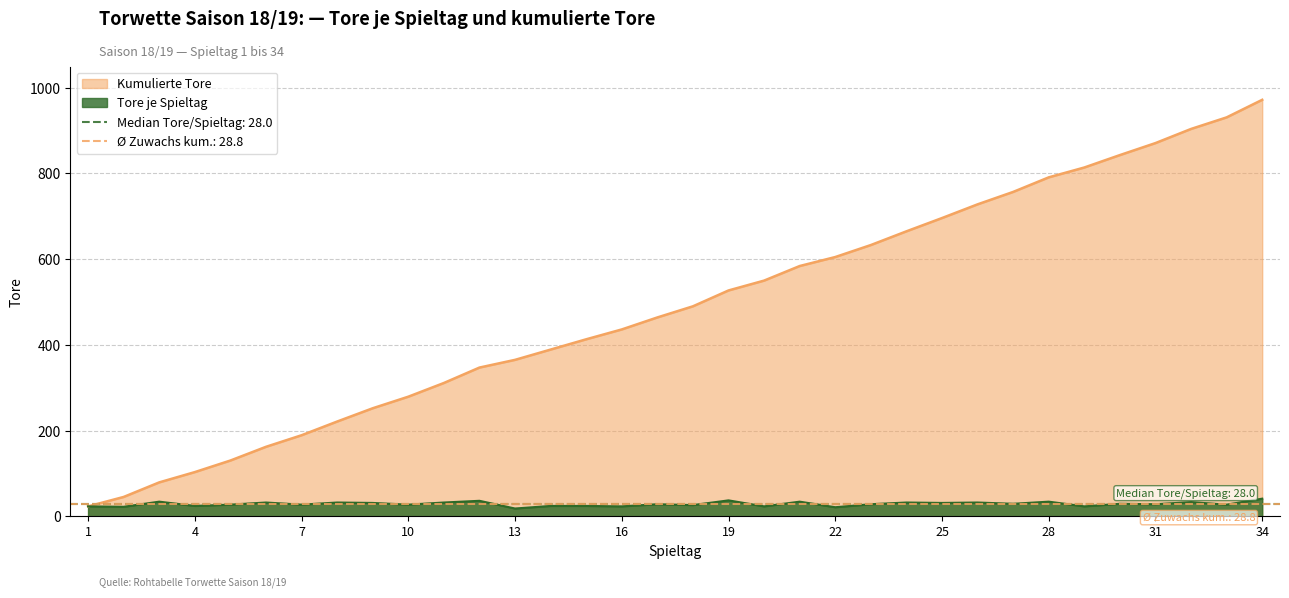

In Tore, how many points are higher than both neighbors (excluding endpoints)?

12